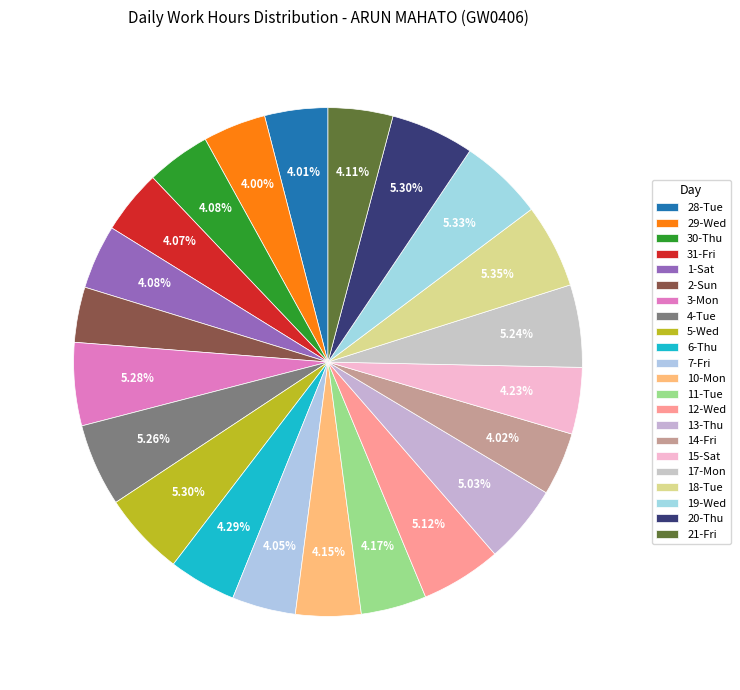

What is the change in value from 30-Thu to 2-Sun?

-1.6